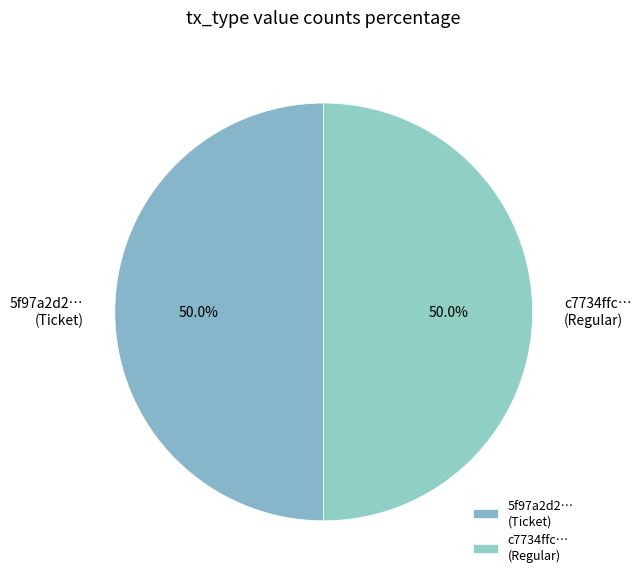

How many slices are in this pie chart?

2